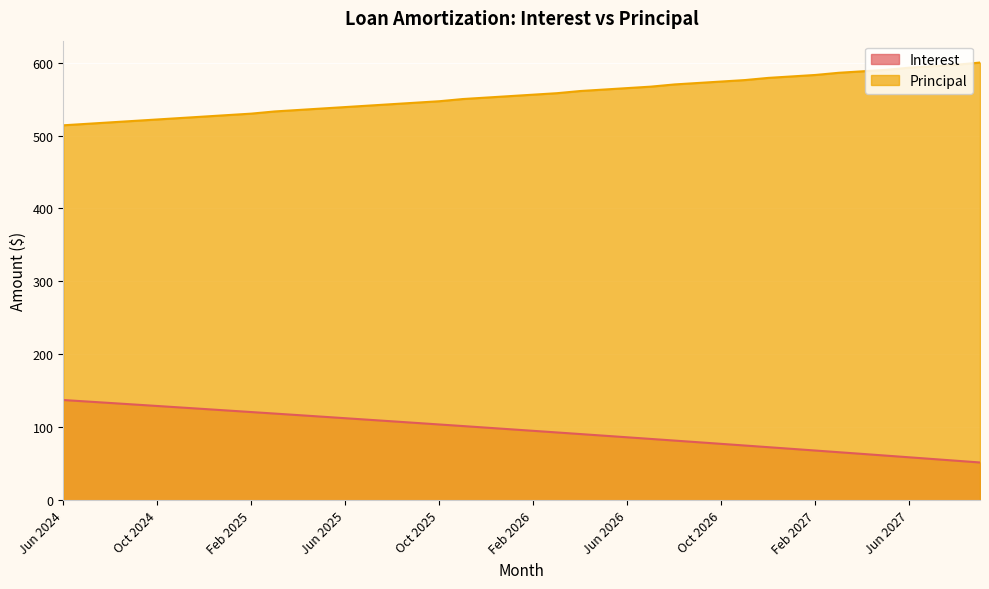

What is the value of the Interest point at the 26th from the left?

84.1